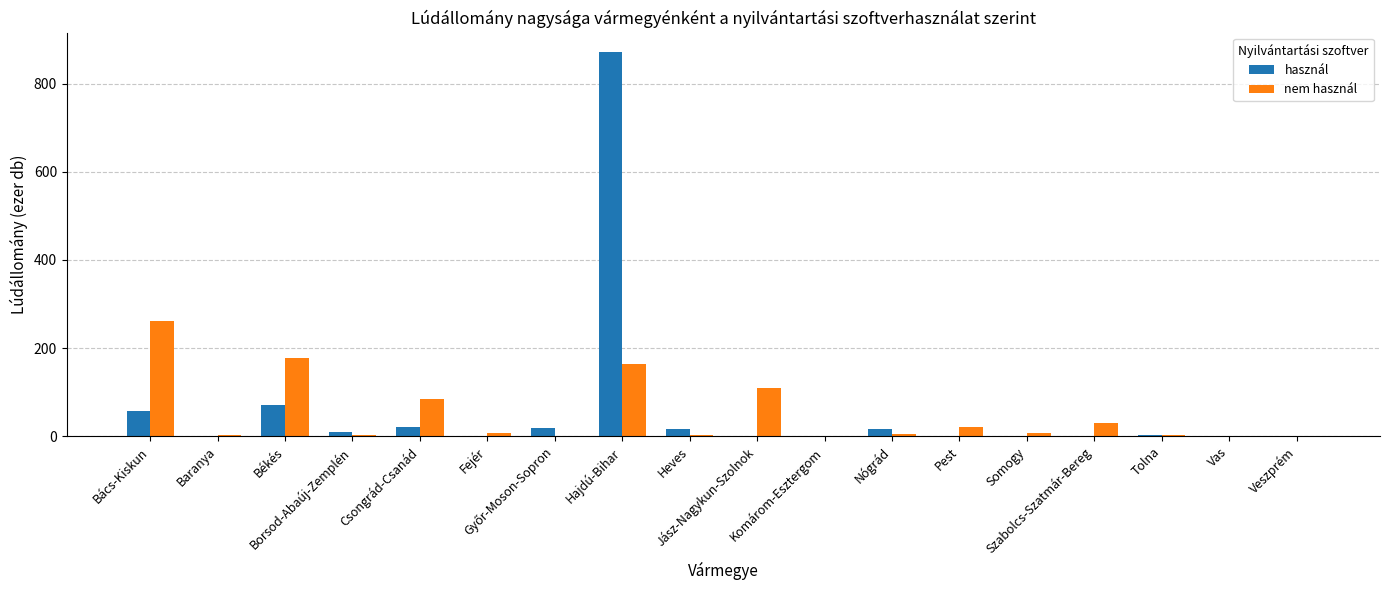

What is the total value across all series at Csongrád-Csanád?

106.0